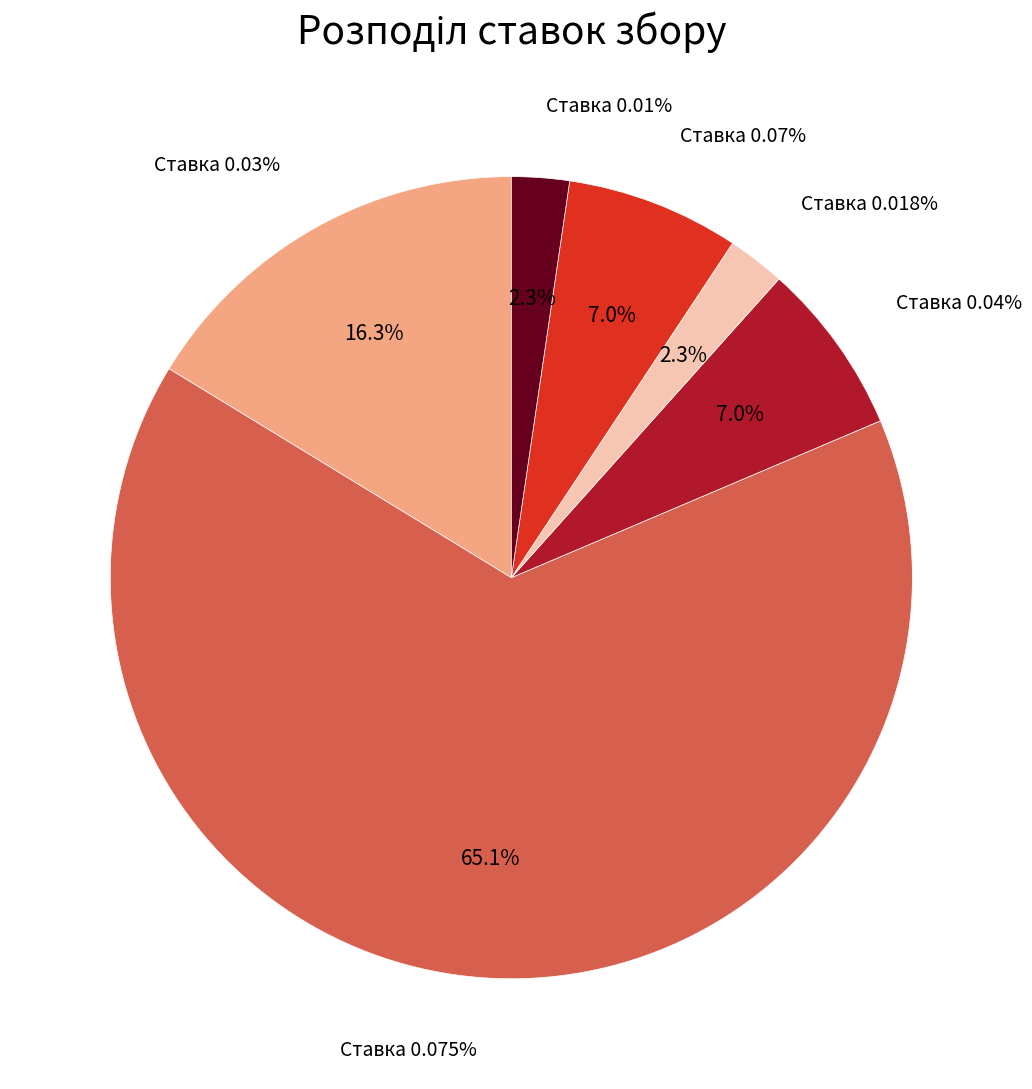

How many segments does this pie chart have?

6